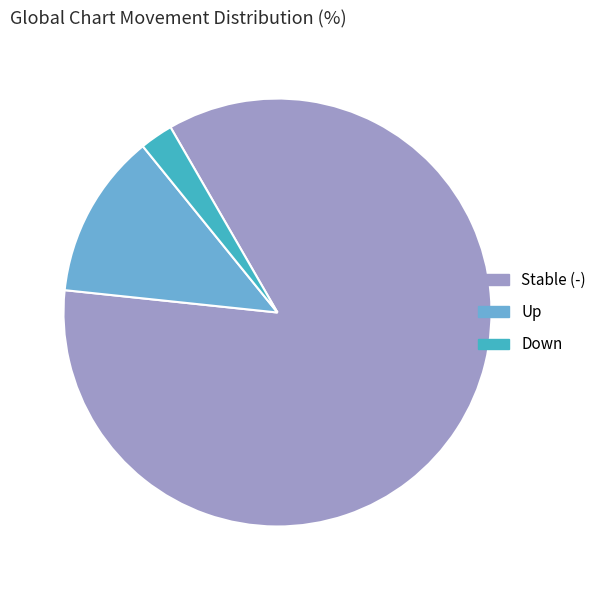

The Down slice represents 2% of the pie. True or false?

True